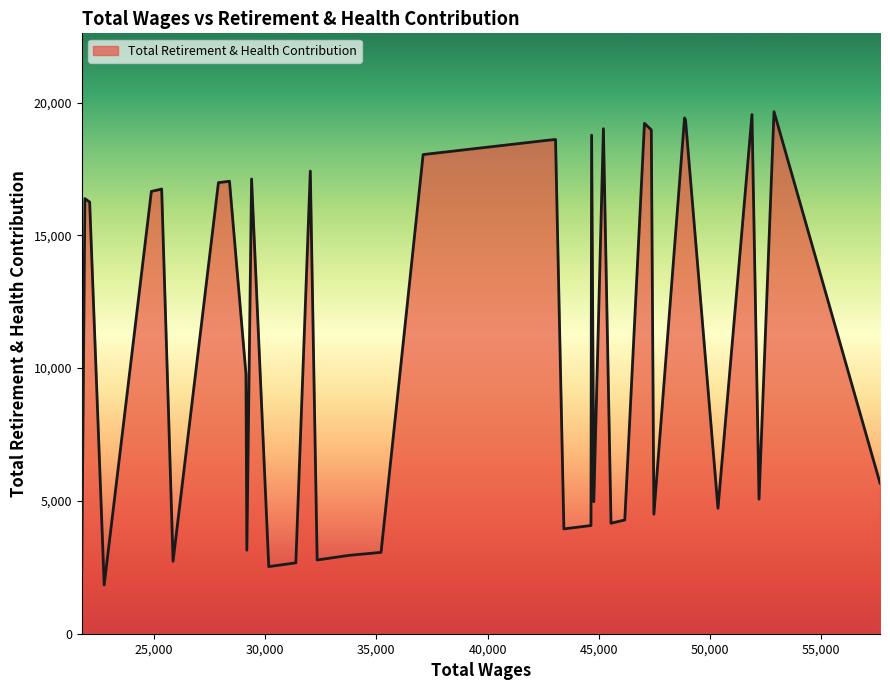

Does the chart display data point markers on the line(s)?

No